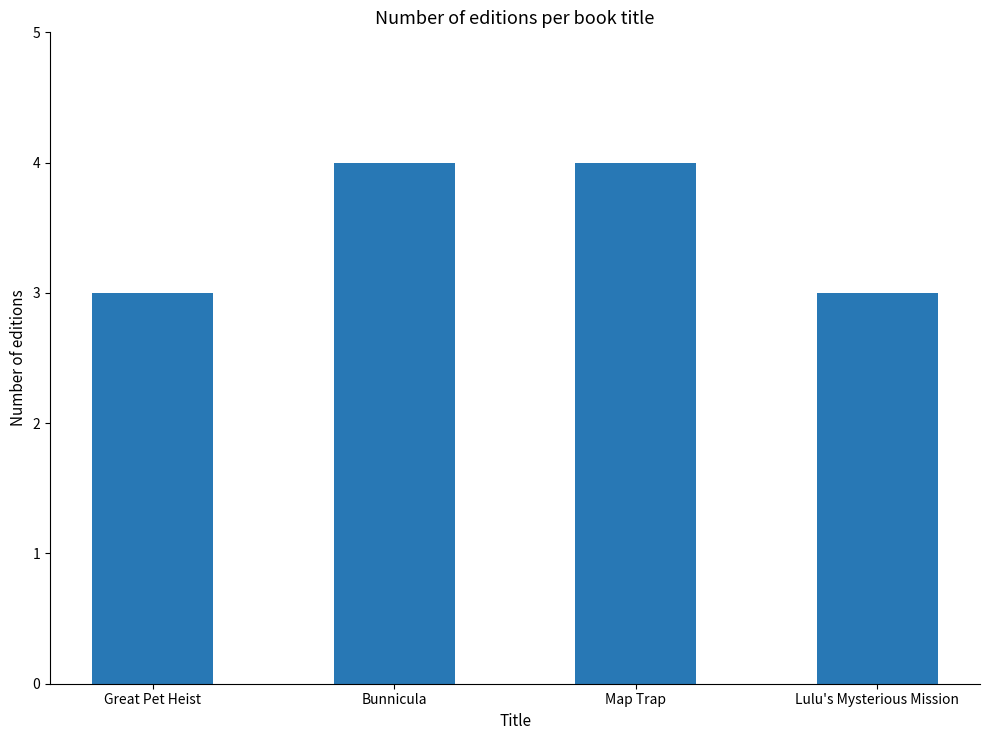

Count the number of data series in this chart.

1